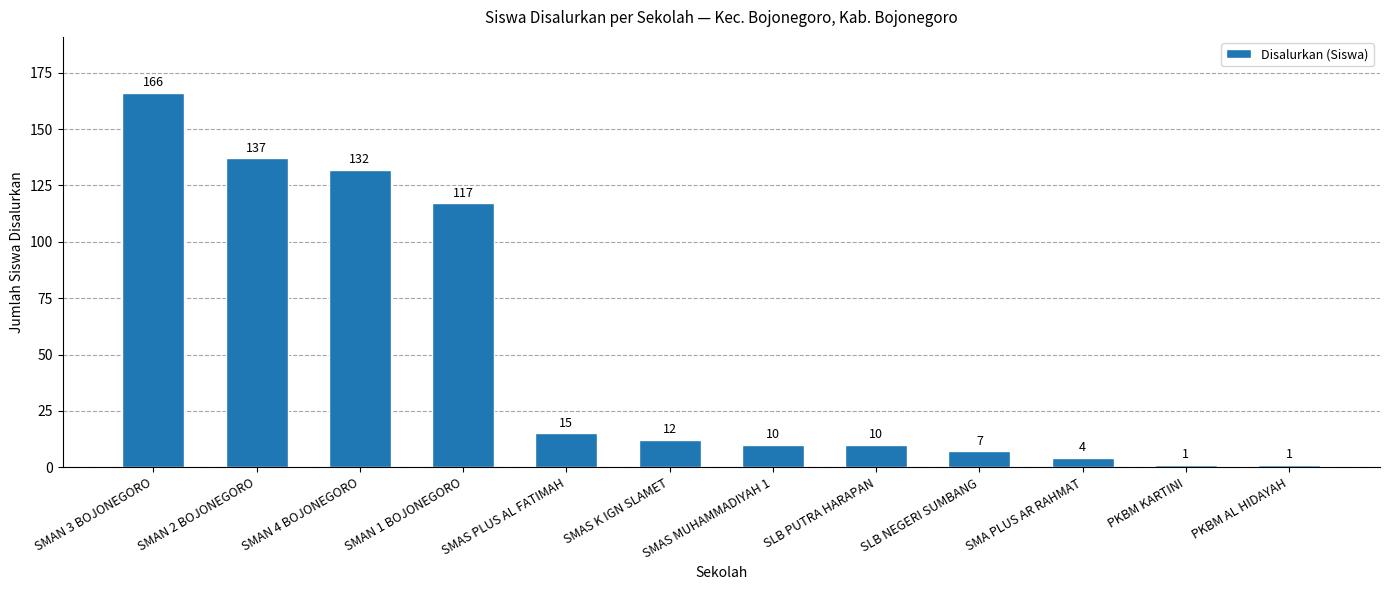

Reading left to right, extract all data points from this chart.

SMAN 3 BOJONEGORO=166	SMAN 2 BOJONEGORO=137	SMAN 4 BOJONEGORO=132	SMAN 1 BOJONEGORO=117	SMAS PLUS AL FATIMAH=15	SMAS K IGN SLAMET=12	SMAS MUHAMMADIYAH 1=10	SLB PUTRA HARAPAN=10	SLB NEGERI SUMBANG=7	SMA PLUS AR RAHMAT=4	PKBM KARTINI=1	PKBM AL HIDAYAH=1